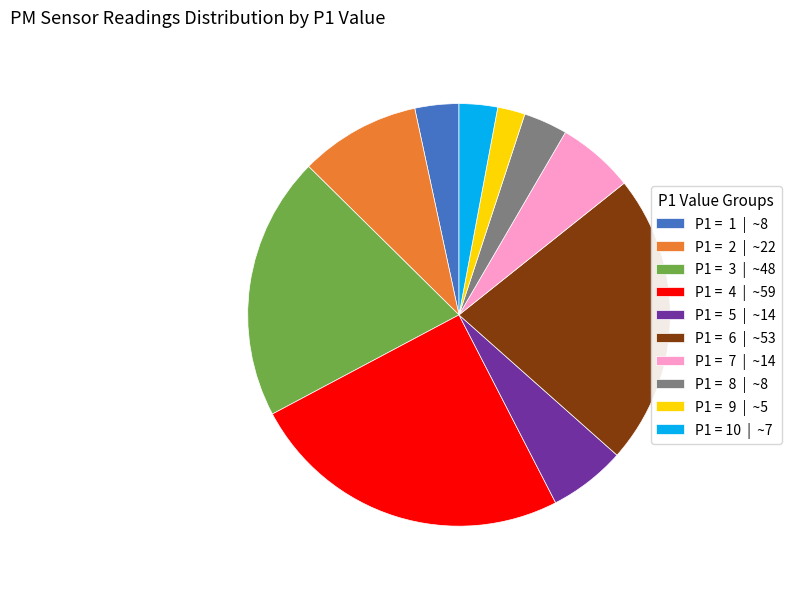

Is it true that P1 = 9 | ~5 is 8% of the pie?

False